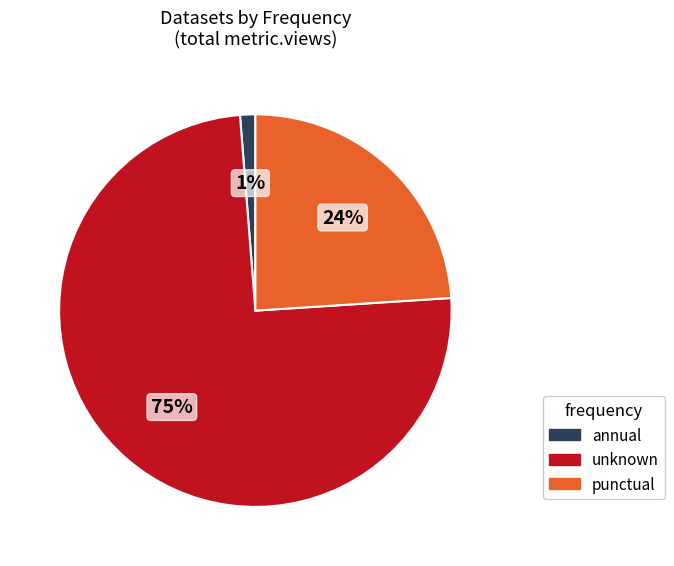

Is there a majority slice in this chart?

Yes